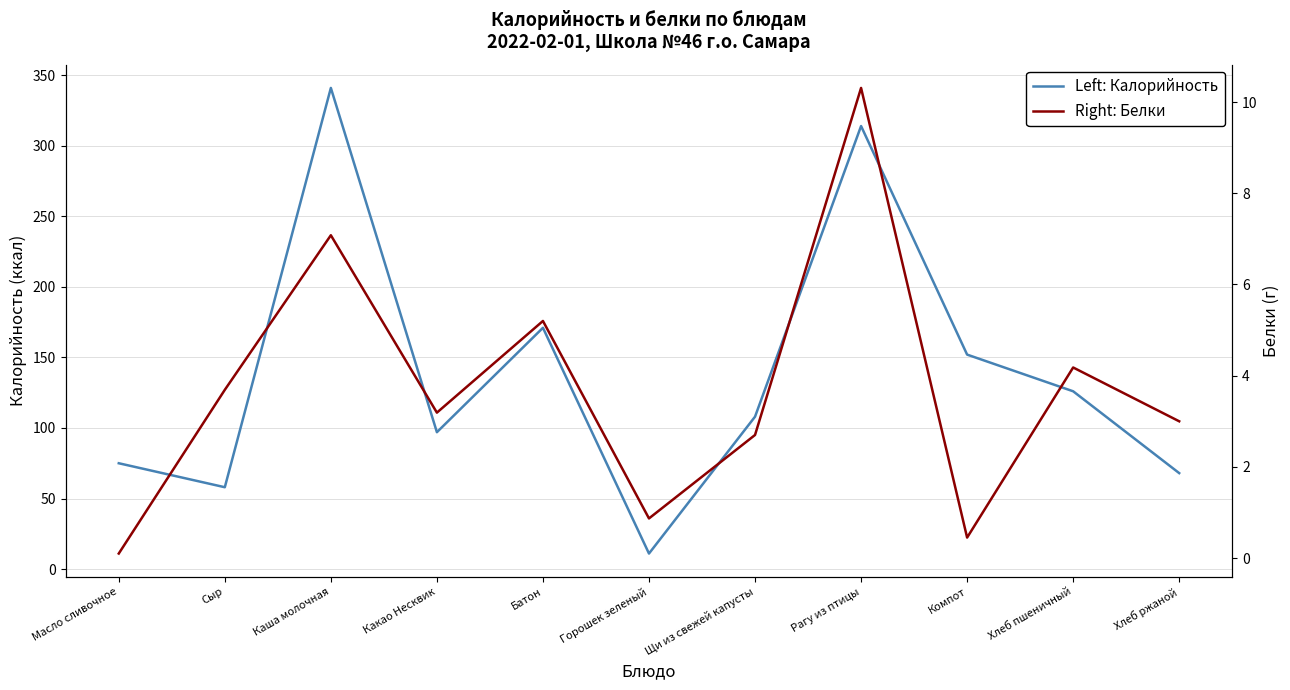

Reading right to left, extract all data points from this chart.

Left: Калорийность: 68.0	126.0	152.0	314.0	108.0	11.0	171.0	97.0	341.0	58.0	75.0
Right: Белки: 3.0	4.2	0.5	10.3	2.7	0.9	5.2	3.2	7.1	3.7	0.1